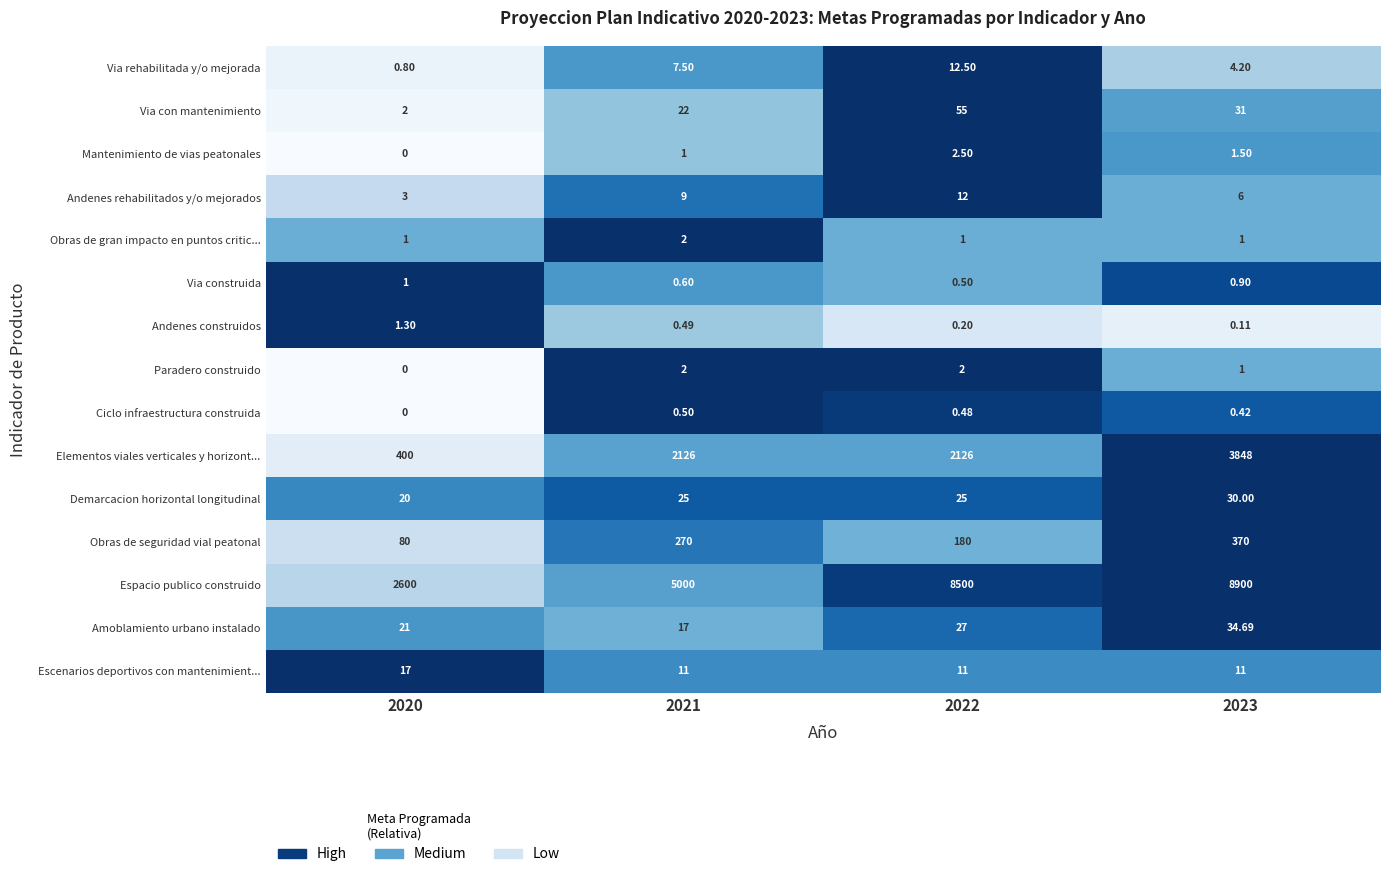

At 2022, list the series in order from largest to smallest.

Espacio publico construido, Elementos viales verticales y horizont..., Obras de seguridad vial peatonal, Via con mantenimiento, Amoblamiento urbano instalado, Demarcacion horizontal longitudinal, Via rehabilitada y/o mejorada, Andenes rehabilitados y/o mejorados, Escenarios deportivos con mantenimient..., Mantenimiento de vias peatonales, Paradero construido, Obras de gran impacto en puntos critic..., Via construida, Ciclo infraestructura construida, Andenes construidos